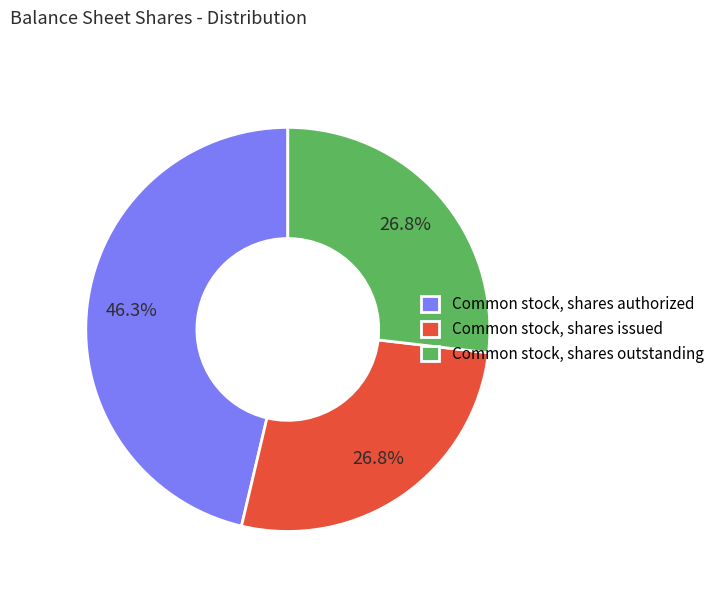

To the nearest percent, what is the combined percentage of Common stock, shares outstanding and Common stock, shares issued?

54%